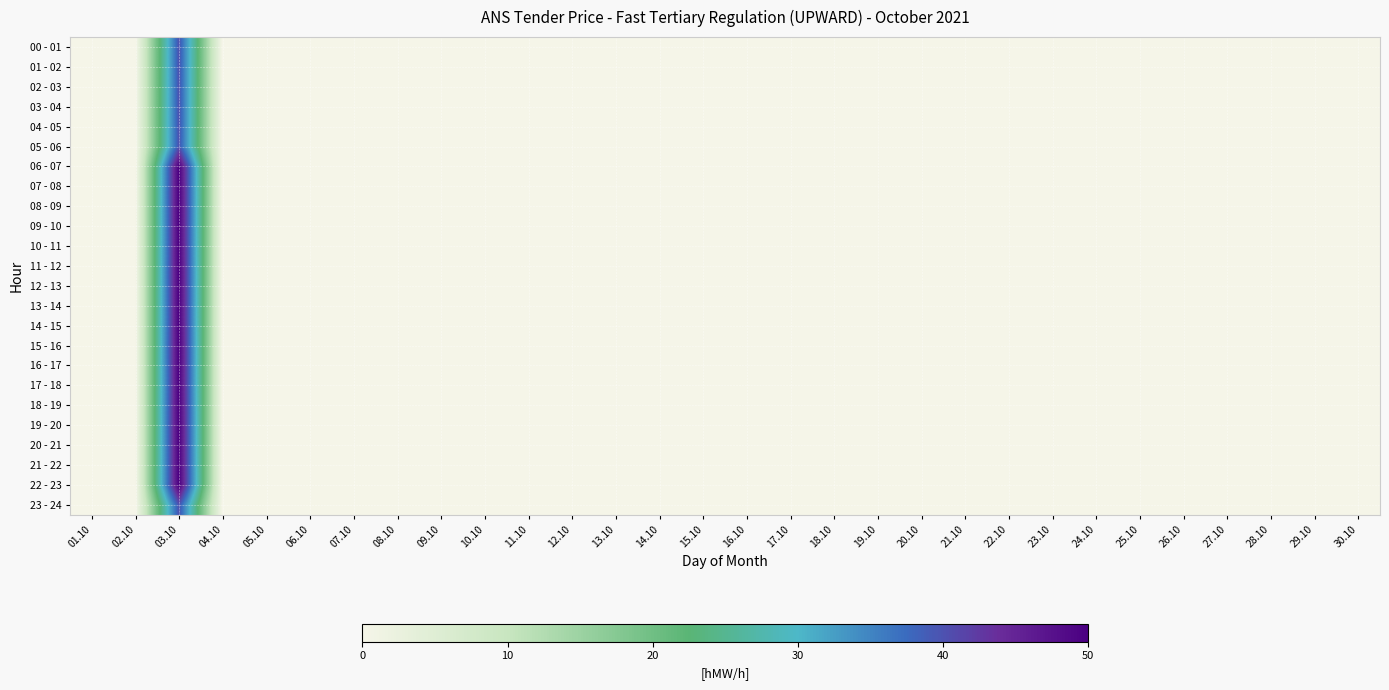

At which category is the sum across all series the highest?

03.10